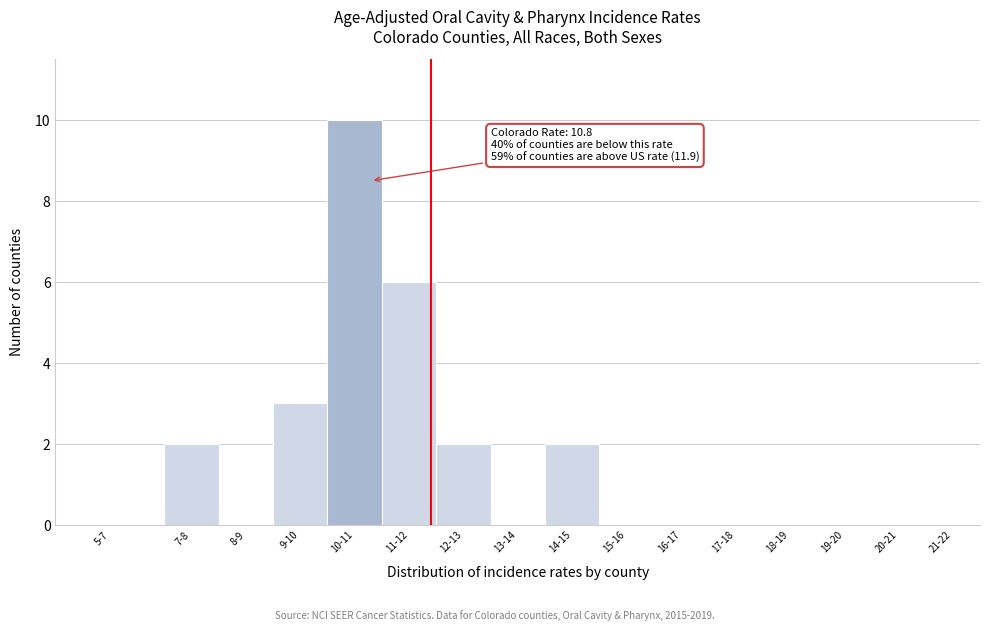

Reading left to right, extract all data points from this chart.

5-7=0	7-8=2	8-9=0	9-10=3	10-11=10	11-12=6	12-13=2	13-14=0	14-15=2	15-16=0	16-17=0	17-18=0	18-19=0	19-20=0	20-21=0	21-22=0